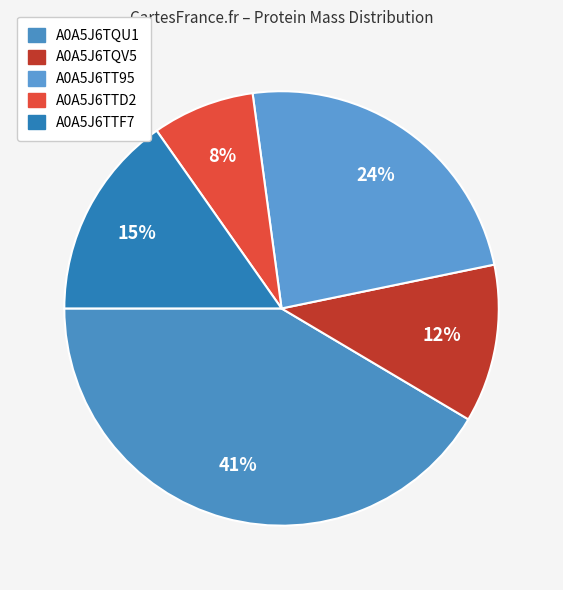

The A0A5J6TTD2 slice represents 14% of the pie. True or false?

False